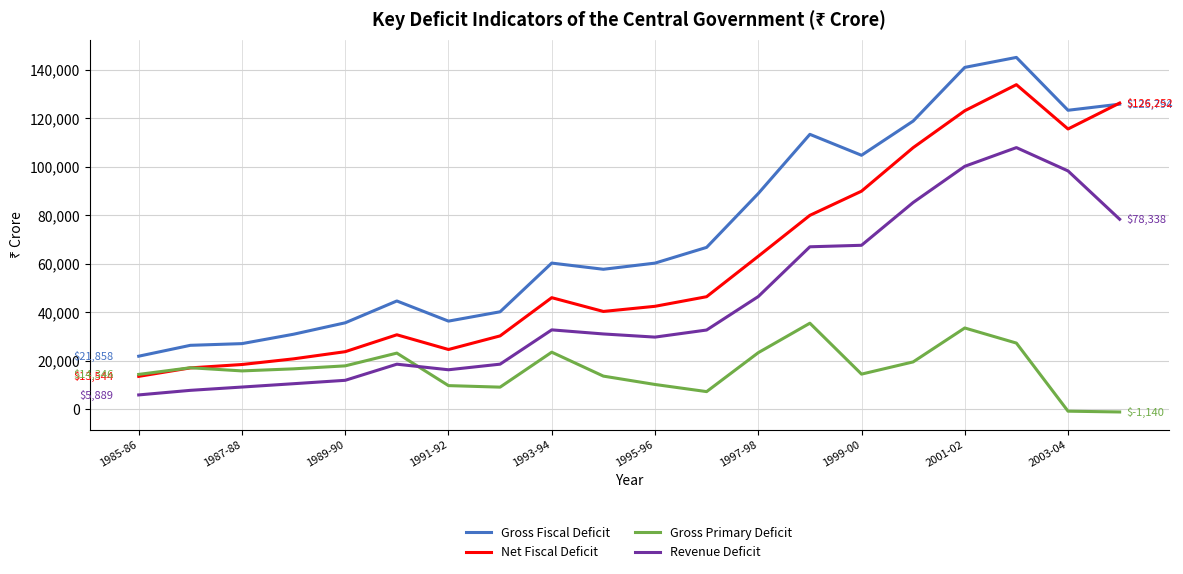

List the series in order of their peak value, highest first.

Gross Fiscal Deficit, Net Fiscal Deficit, Revenue Deficit, Gross Primary Deficit